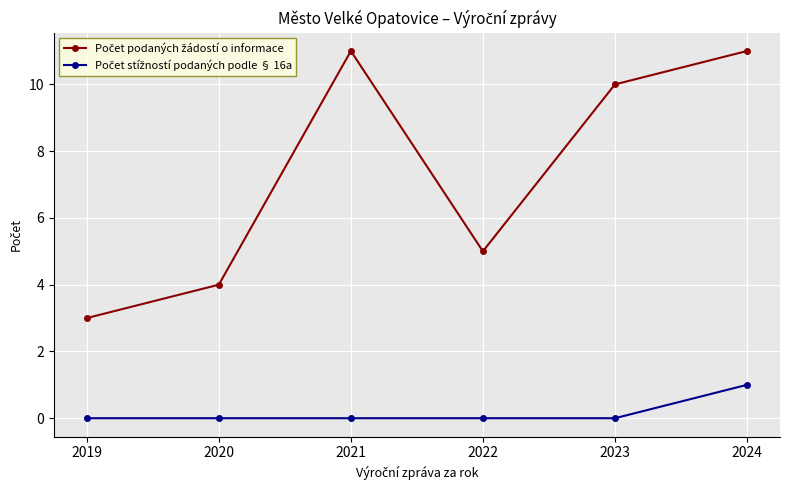

What is the spread (max minus min) of values at 2022?

5